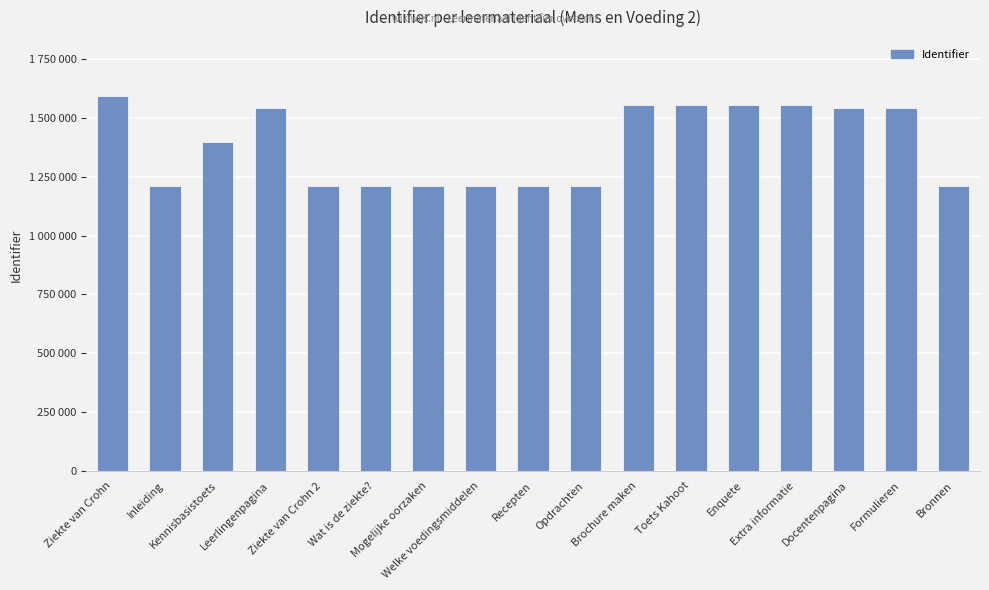

Count the number of data series in this chart.

1